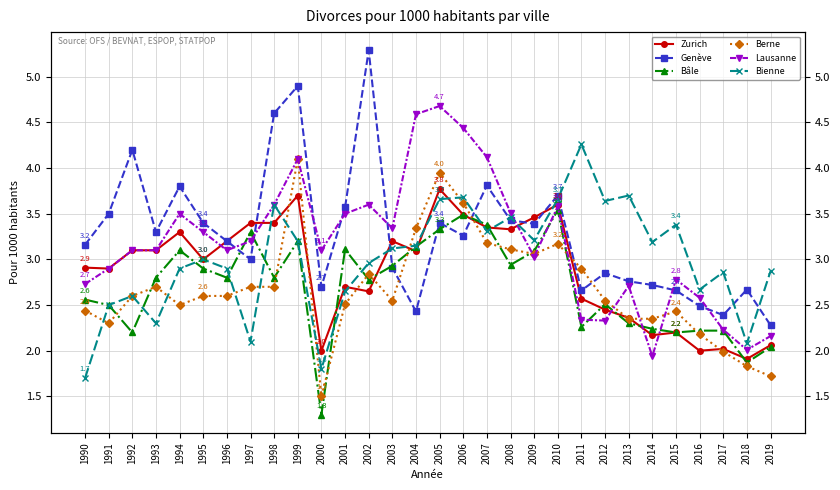

What is the difference between the maximum and second lowest values in the Lausanne series?

2.7